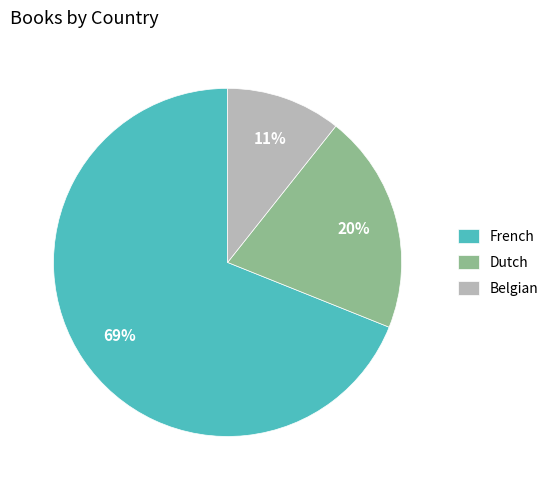

To the nearest percent, what is the difference between the French and Belgian slice percentages?

58%